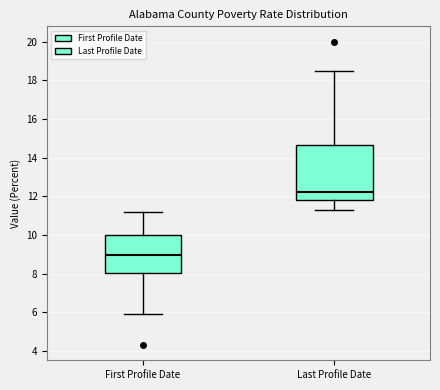

Which box's median line is the highest?

Last Profile Date